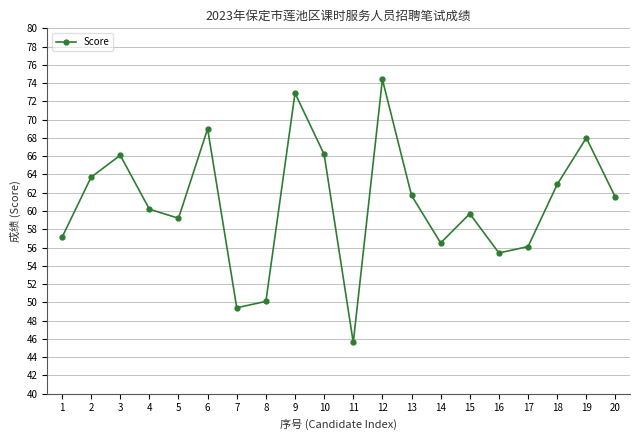

Does the chart have visible grid lines?

Yes